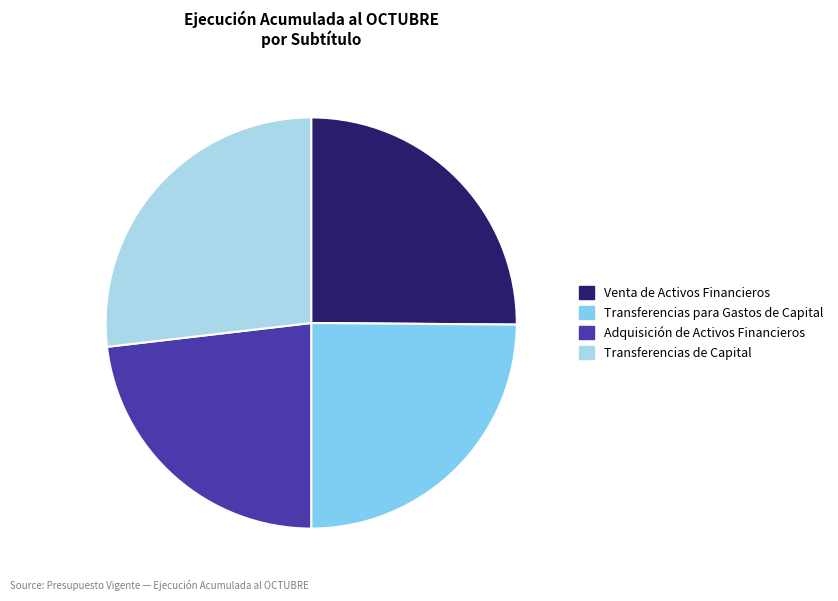

Between Transferencias de Capital and Adquisición de Activos Financieros, which is larger?

Transferencias de Capital